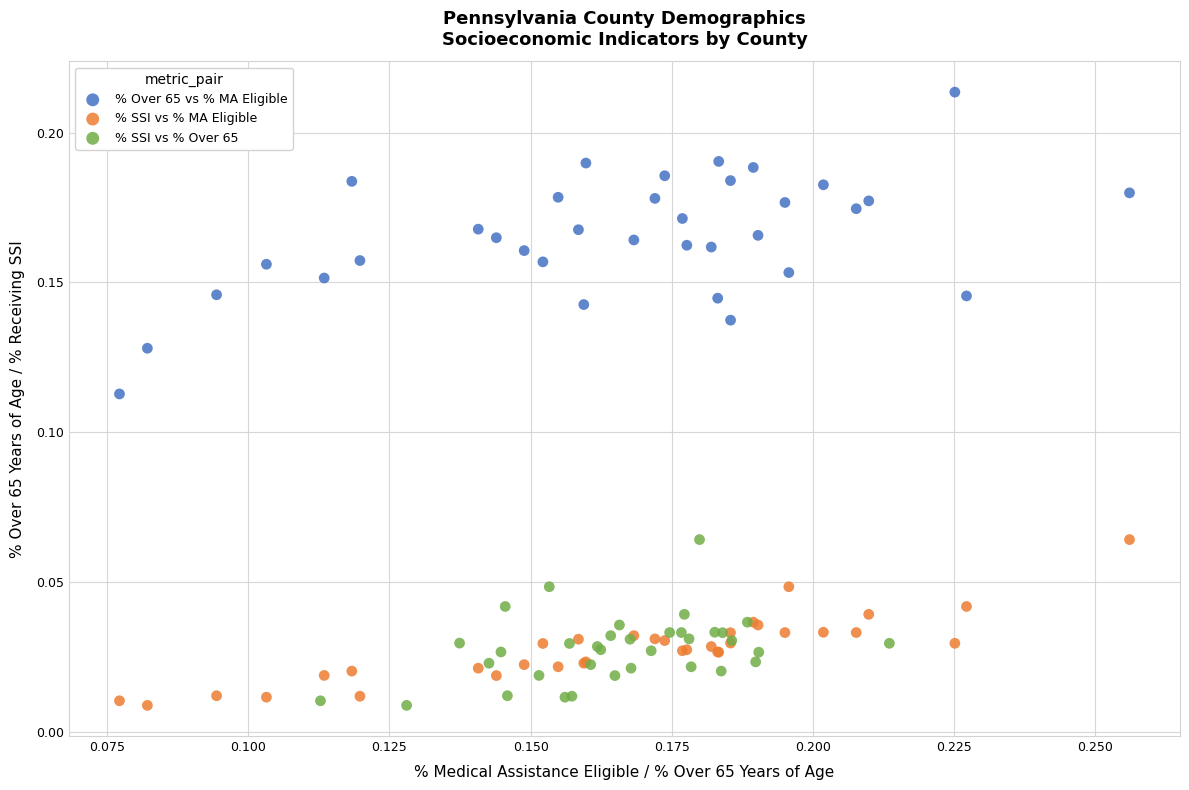

Which series contains the highest Y value?

% Over 65 vs % MA Eligible